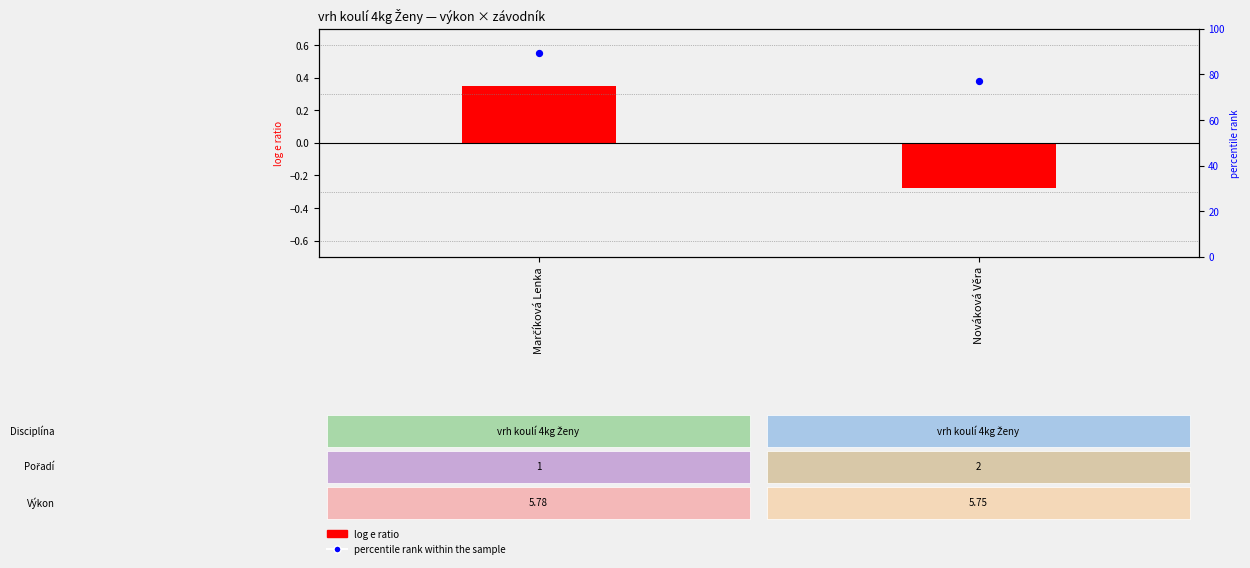

What is the difference between the maximum and minimum values in the log e ratio series?

0.6